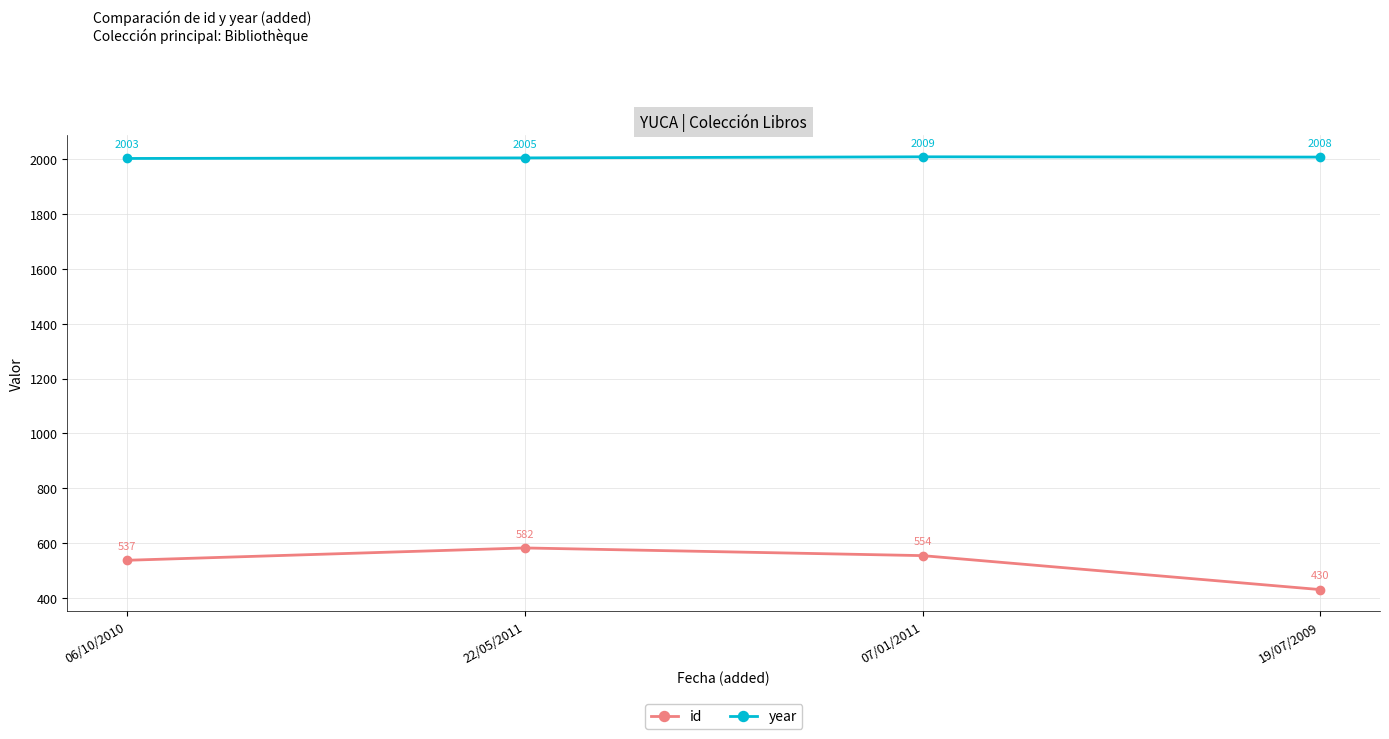

Count the year values in the range 2005 to 2009.

3